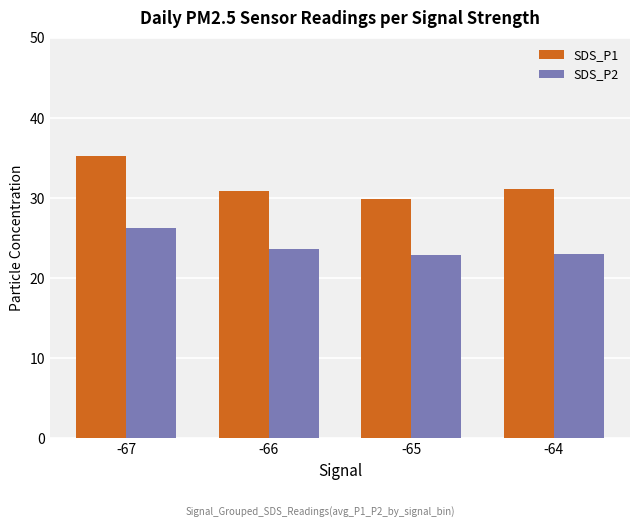

Is it true that SDS_P1 equals 35.2 at -67?

True